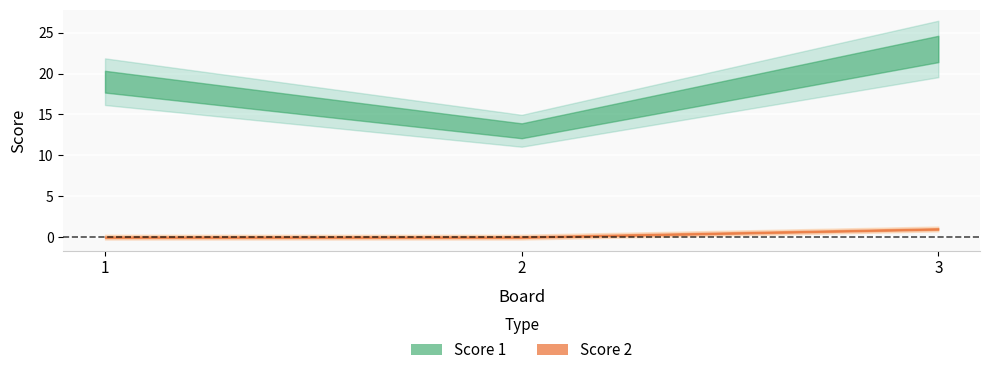

How many categories are shown in the chart?

3